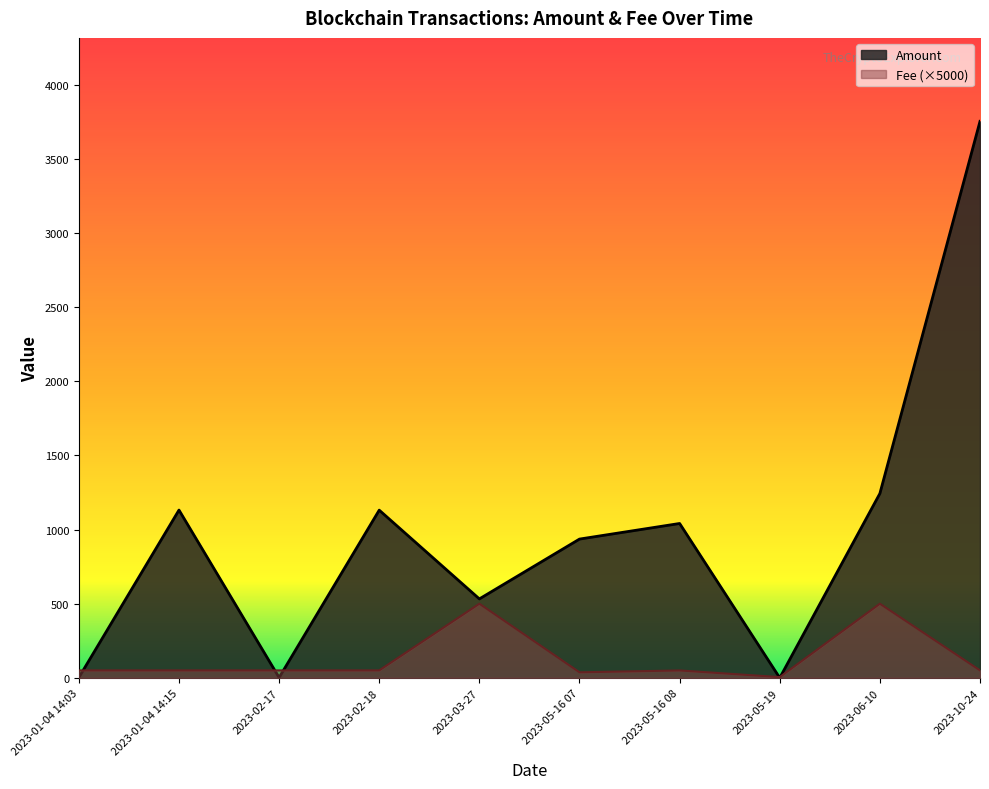

True or false: Fee and Amount intersect in this chart.

True